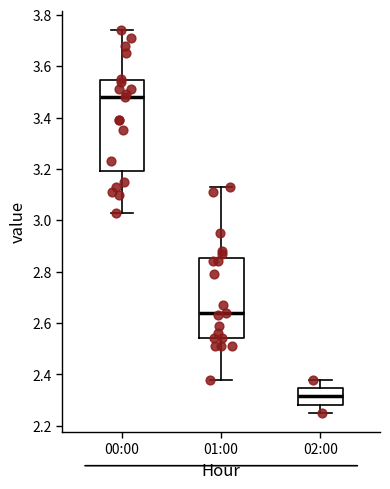

Reading left to right, read every box against the y-axis: the position of its median line, the range the box covers, and the ends of its whiskers. The values are not printed on the chart, so give them approximately, as read against the axis.

00:00: median 3.48, box 3.20 to 3.54, whiskers 3.04 to 3.74
01:00: median 2.64, box 2.54 to 2.86, whiskers 2.38 to 3.14
02:00: median 2.32, box 2.28 to 2.34, whiskers 2.26 to 2.38